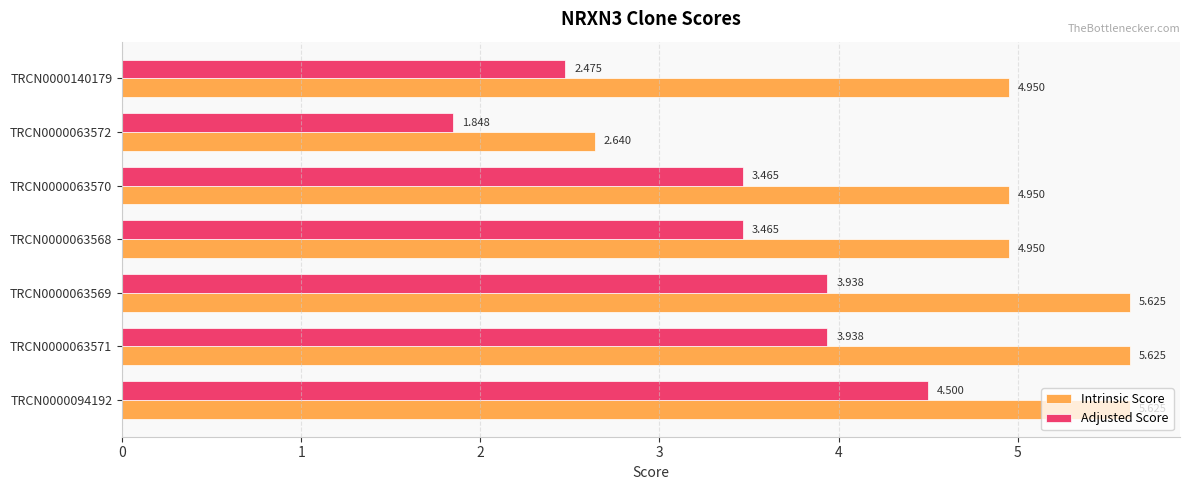

Which series changed the most between TRCN0000063569 and TRCN0000063568?

Intrinsic Score